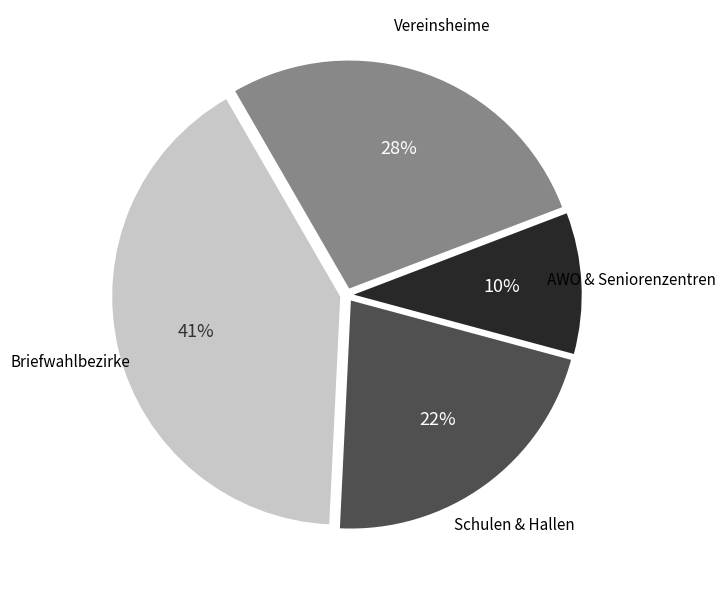

Is there a majority slice in this chart?

No